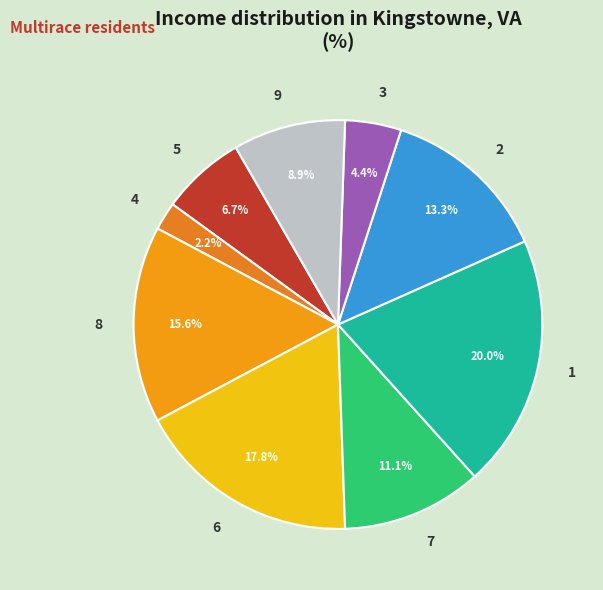

Rank the categories by value from lowest to highest.

4, 3, 5, 9, 7, 2, 8, 6, 1